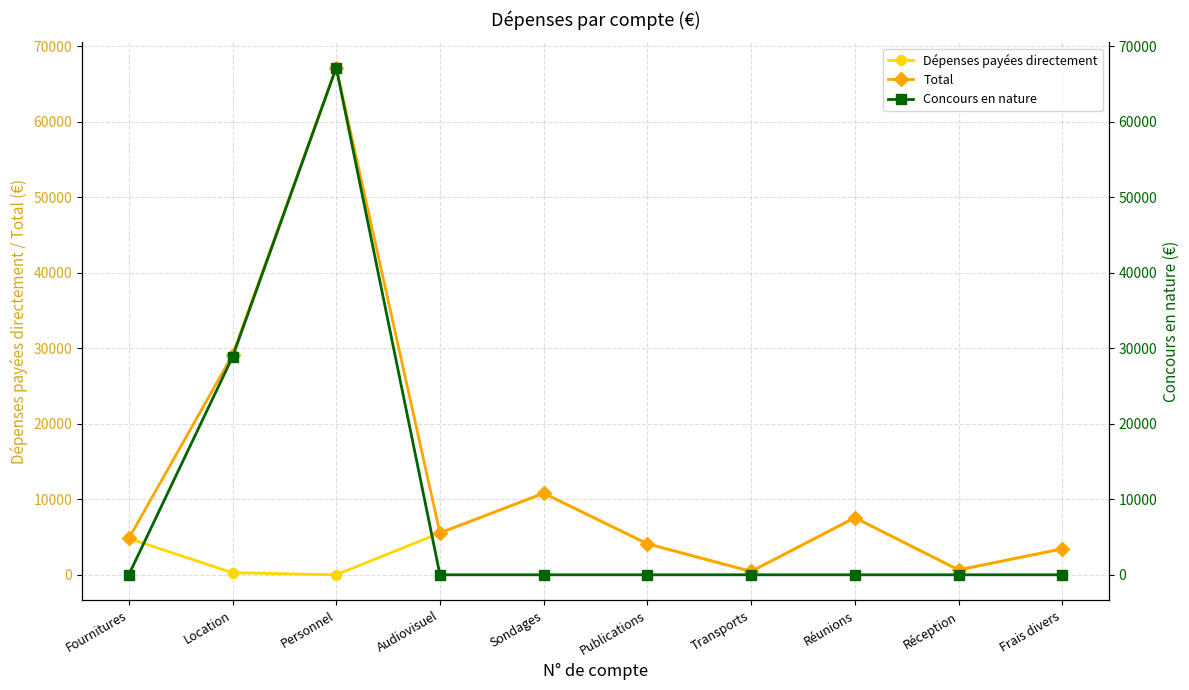

Count the number of categories in the chart.

10